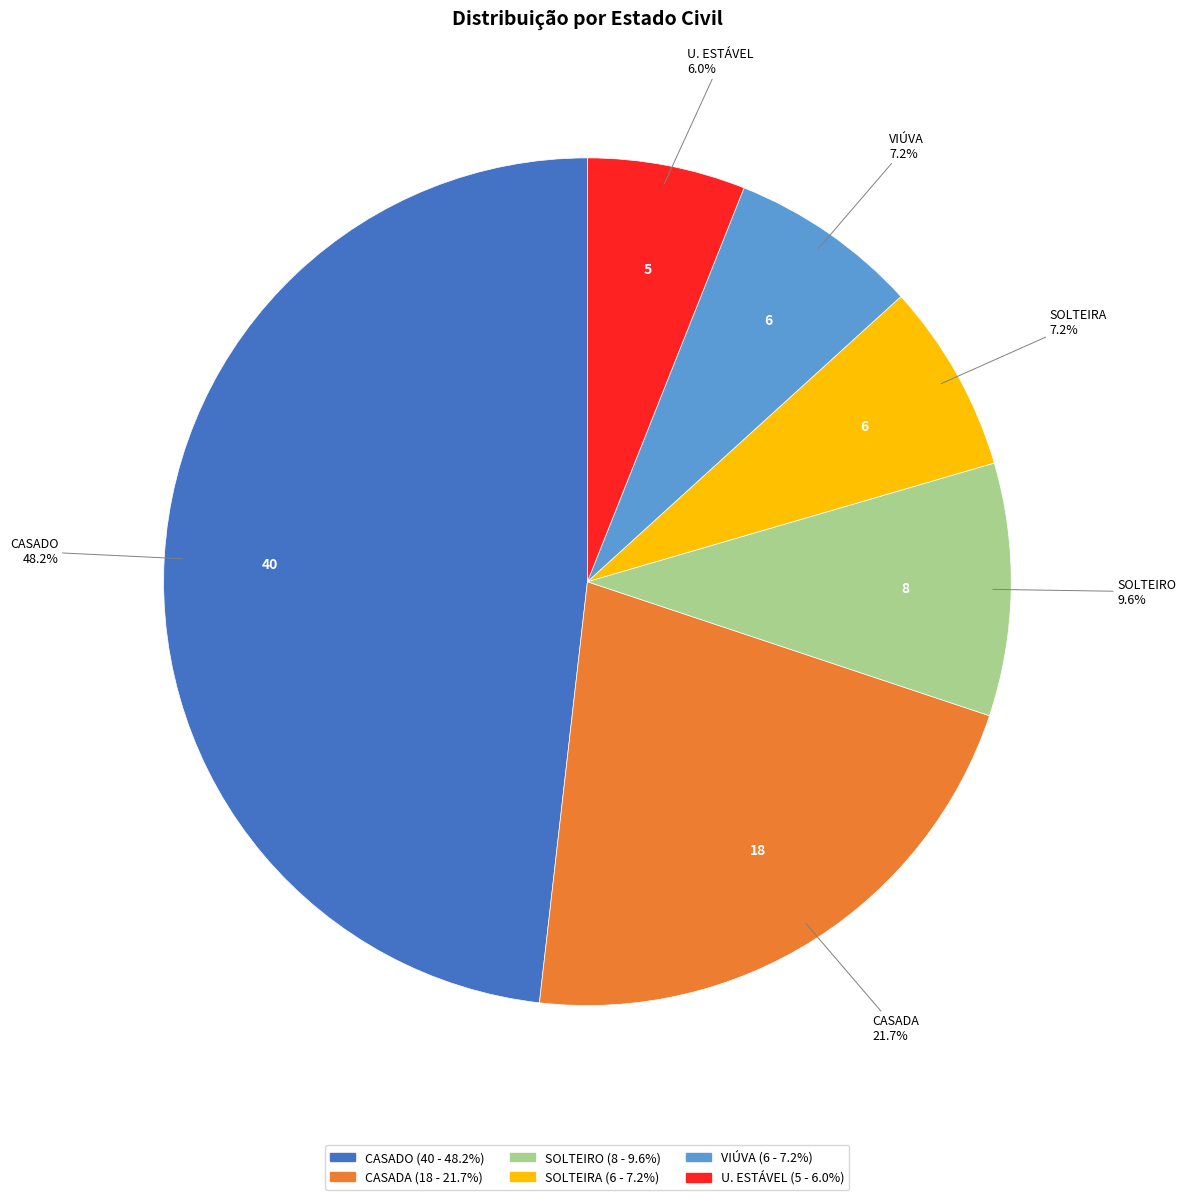

What percentage is the U. ESTÁVEL slice, to the nearest percent?

6%